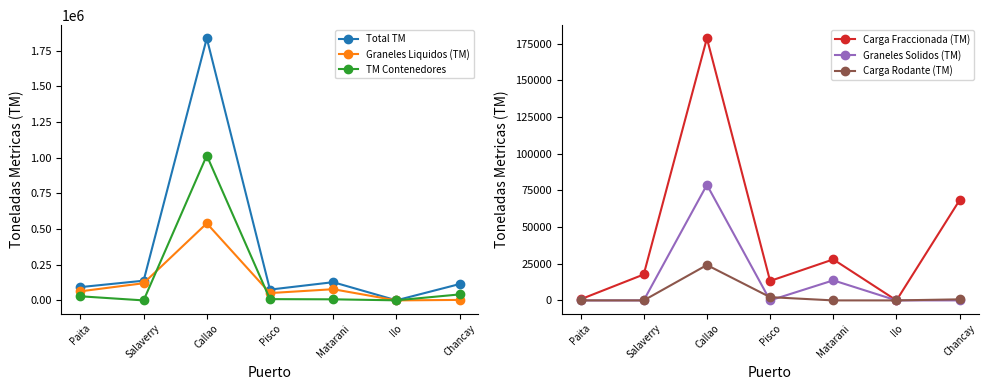

List the labels in order of Carga Fraccionada (TM) value, largest first.

Callao, Chancay, Matarani, Salaverry, Pisco, Paita, Ilo